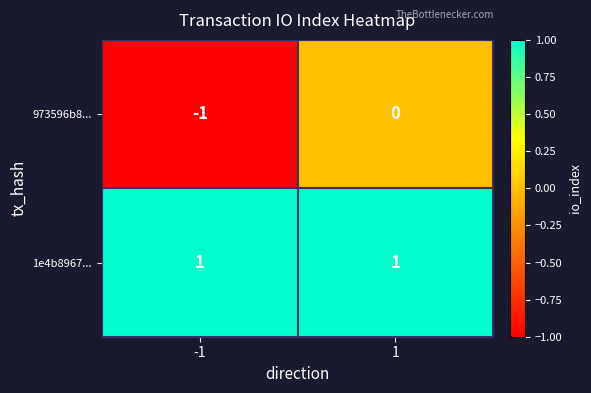

At how many categories does at least one series exceed 0?

2